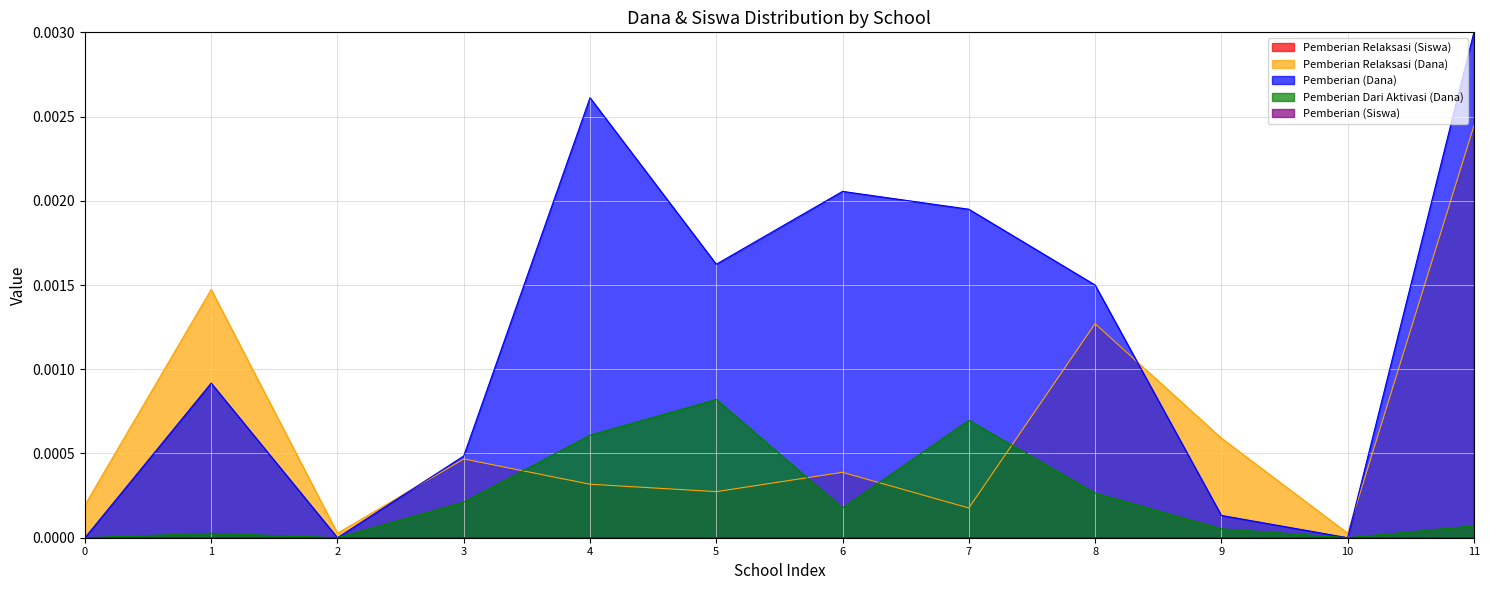

What are all the series names shown in the legend?

Pemberian Relaksasi (Siswa), Pemberian Relaksasi (Dana), Pemberian (Dana), Pemberian Dari Aktivasi (Dana), Pemberian (Siswa)